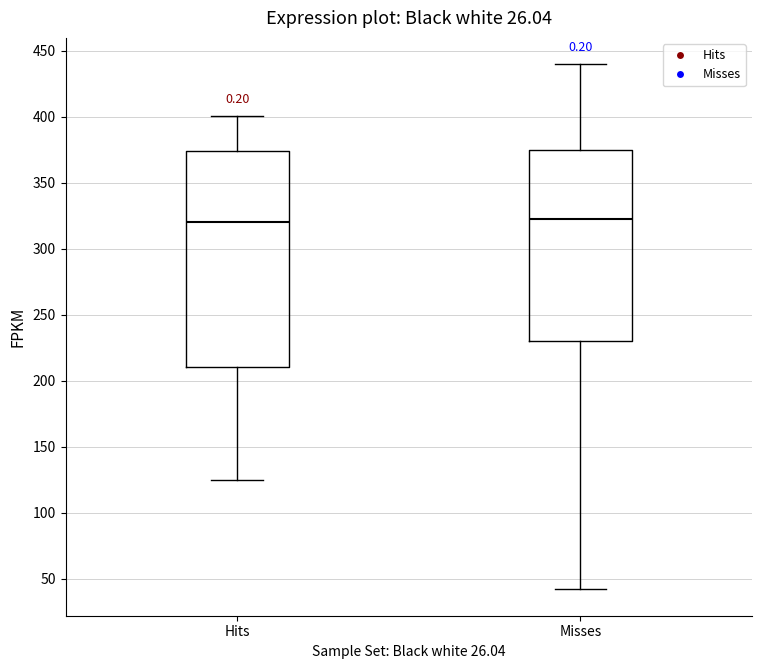

Comparing the boxes themselves (not the whiskers), which one is the tallest?

Hits